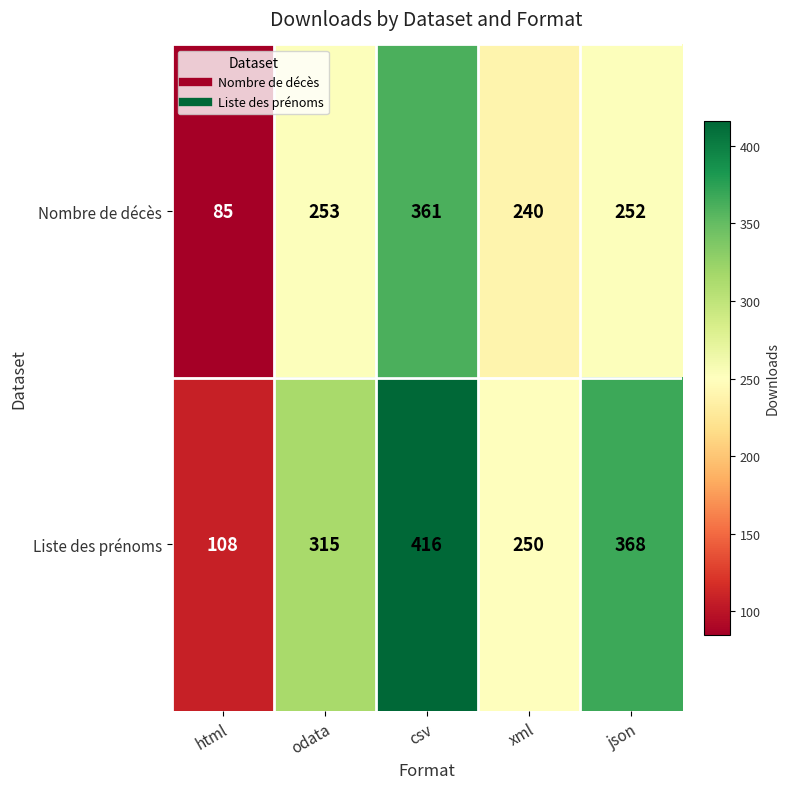

At which category is the sum across all series the highest?

csv